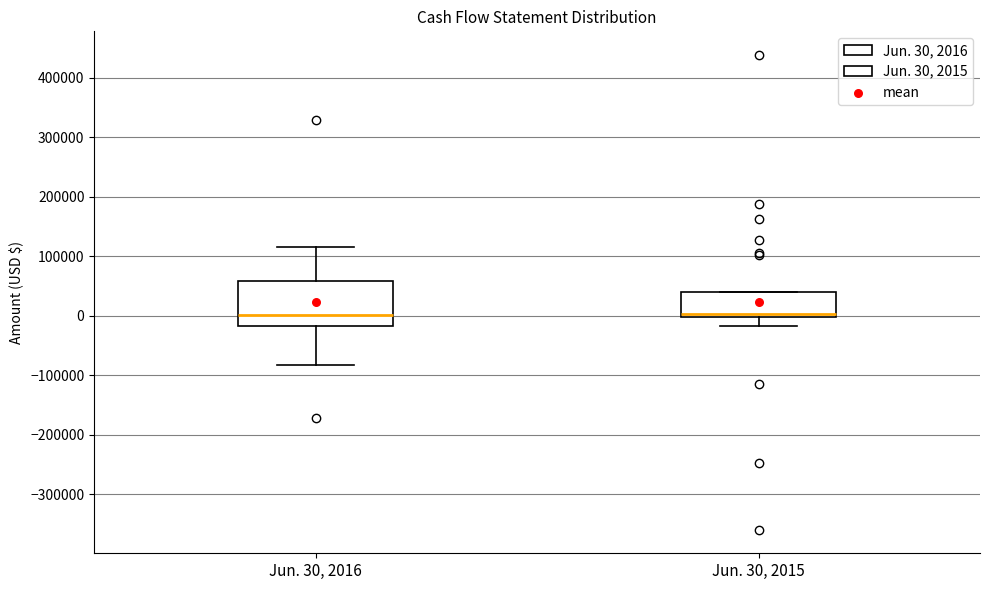

Reading left to right, read every box against the y-axis: the position of its median line, the range the box covers, and the ends of its whiskers. The values are not printed on the chart, so give them approximately, as read against the axis.

Jun. 30, 2016: median 0, box -20000 to 60000, whiskers -80000 to 120000
Jun. 30, 2015: median 0 (just above the box's lower edge), box 0 to 40000, whiskers -20000 to 40000